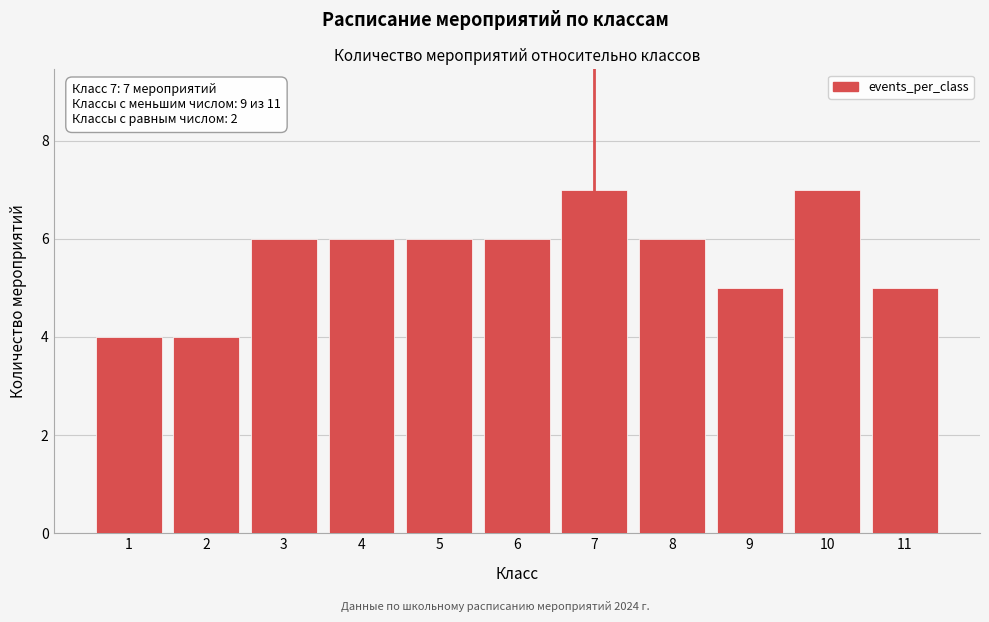

Reading left to right, transcribe all the data shown in this chart.

1=4	2=4	3=6	4=6	5=6	6=6	7=7	8=6	9=5	10=7	11=5